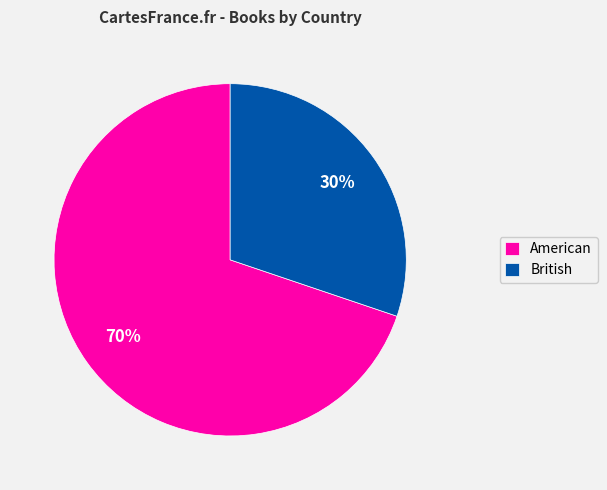

Is the sum of British and American greater than half?

Yes